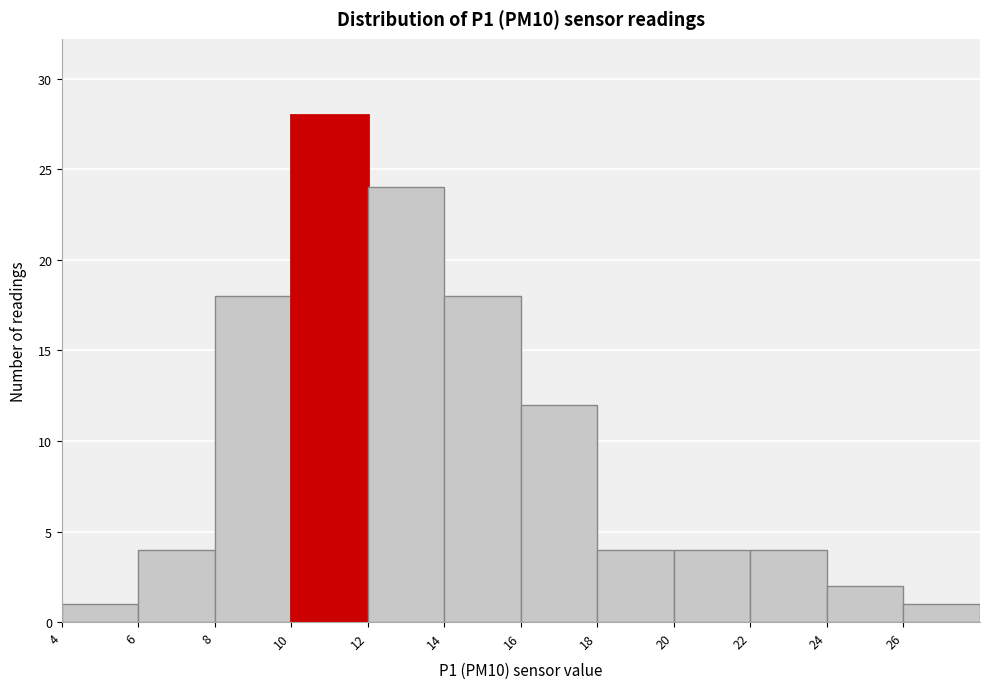

Reading left to right, list every bar in this chart as the range it spans on the x-axis followed by its height. The values are not printed on the chart, so give them approximately, as read against the axis.

4 to 6: 1
6 to 8: 4
8 to 10: 18
10 to 12: 28
12 to 14: 24
14 to 16: 18
16 to 18: 12
18 to 20: 4
20 to 22: 4
22 to 24: 4
24 to 26: 2
26 to 28: 1